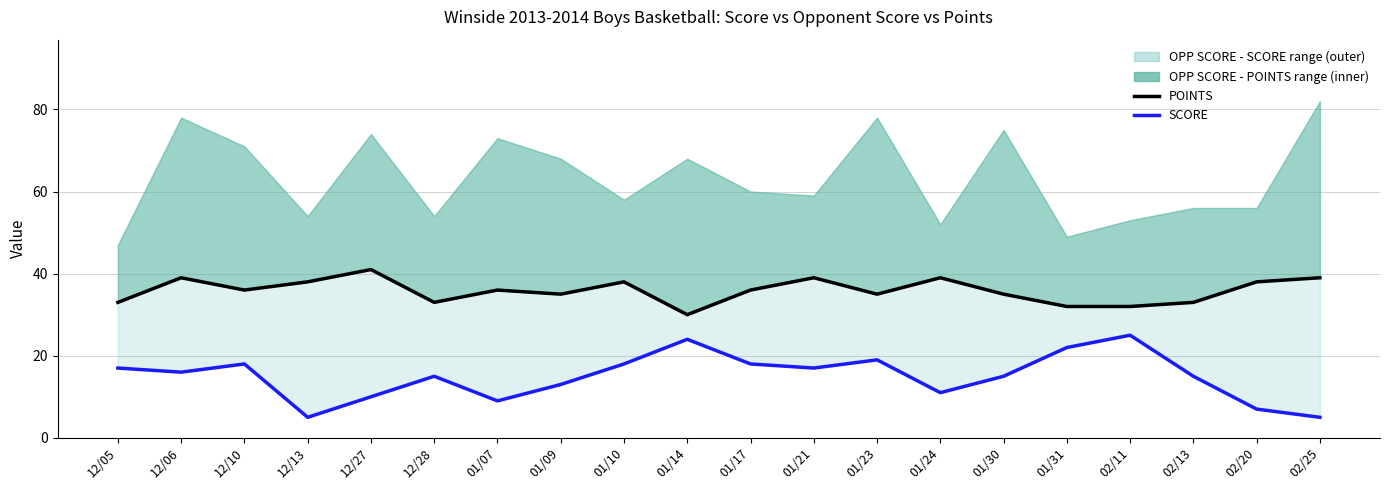

In POINTS, how many points are lower than both neighbors (excluding endpoints)?

5